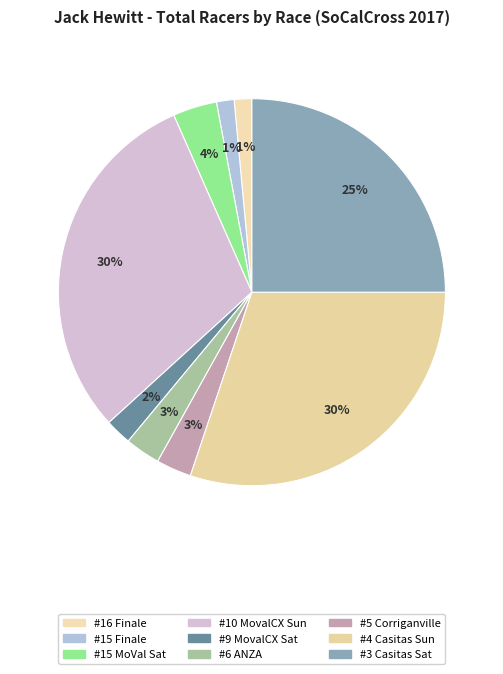

Does any single category account for the majority?

No